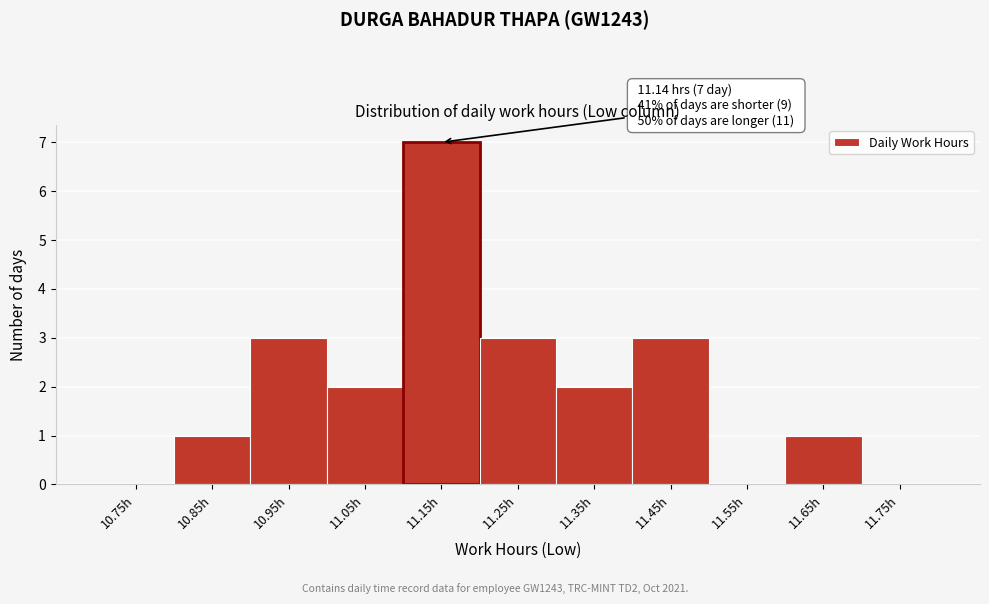

Which range on the x-axis has the tallest bar?

11.1 to 11.2